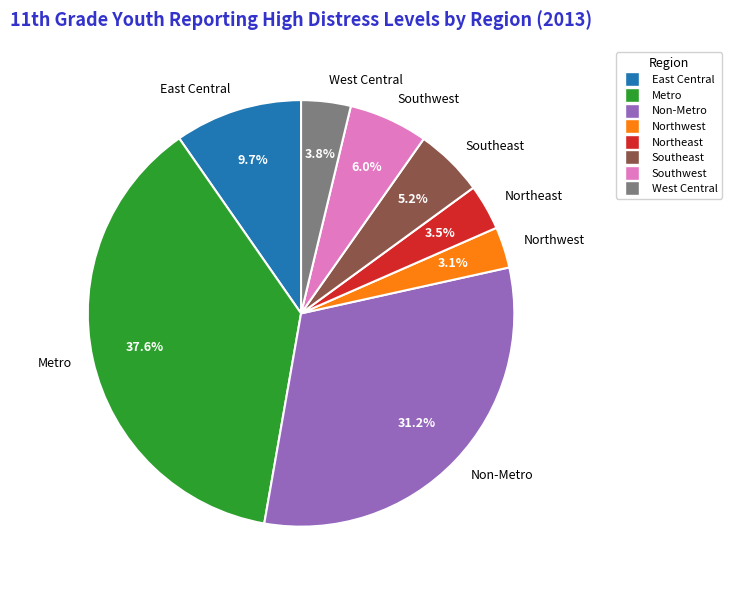

Which category has the biggest portion of the pie?

Metro